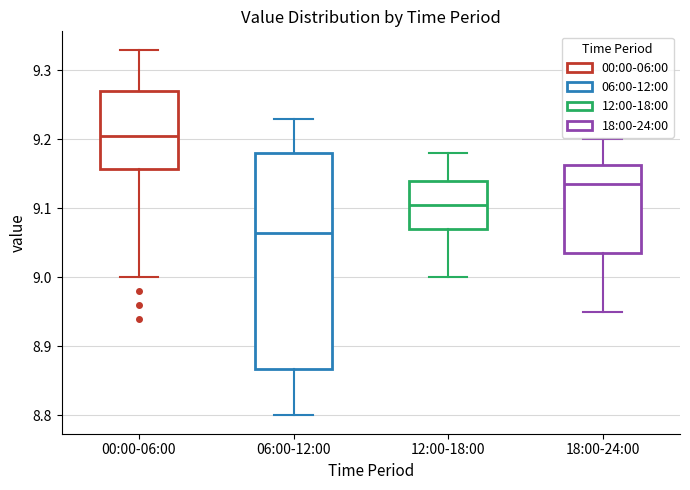

Reading left to right, read every box against the y-axis: the position of its median line, the range the box covers, and the ends of its whiskers. The values are not printed on the chart, so give them approximately, as read against the axis.

00:00-06:00: median 9.21, box 9.16 to 9.27, whiskers 9.00 to 9.33
06:00-12:00: median 9.07, box 8.87 to 9.18, whiskers 8.80 to 9.23
12:00-18:00: median 9.11, box 9.07 to 9.14, whiskers 9.00 to 9.18
18:00-24:00: median 9.14, box 9.04 to 9.16, whiskers 8.95 to 9.20